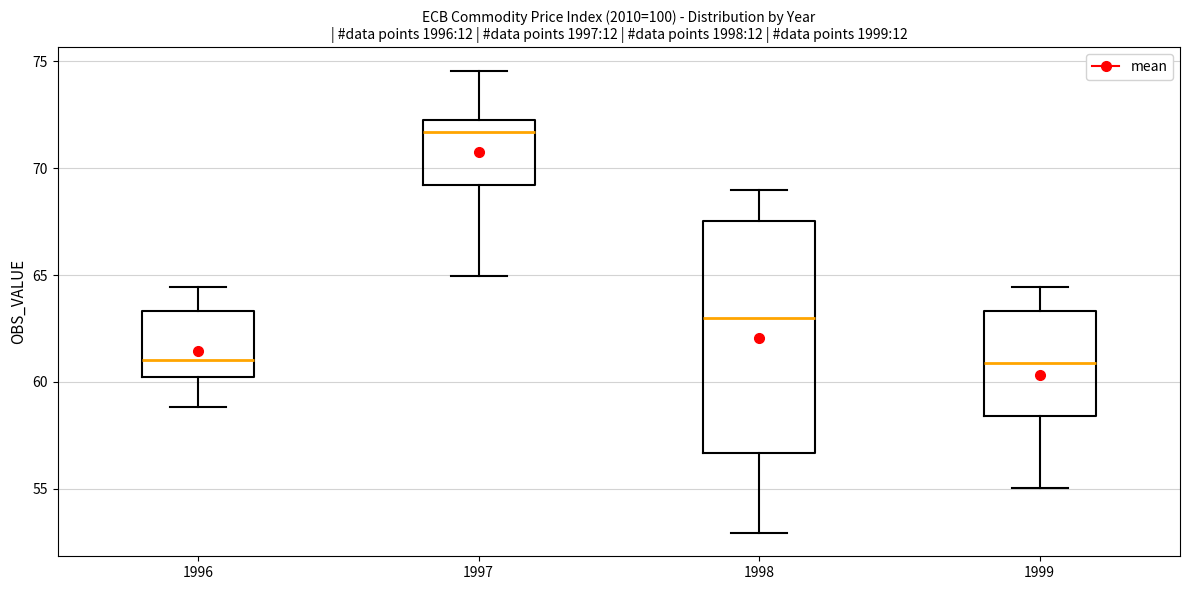

Reading left to right, read every box against the y-axis: the position of its median line, the range the box covers, and the ends of its whiskers. The values are not printed on the chart, so give them approximately, as read against the axis.

1996: median 61.0, box 60.0 to 63.5, whiskers 59.0 to 64.5
1997: median 71.5, box 69.0 to 72.5, whiskers 65.0 to 74.5
1998: median 63.0, box 56.5 to 67.5, whiskers 53.0 to 69.0
1999: median 61.0, box 58.5 to 63.5, whiskers 55.0 to 64.5